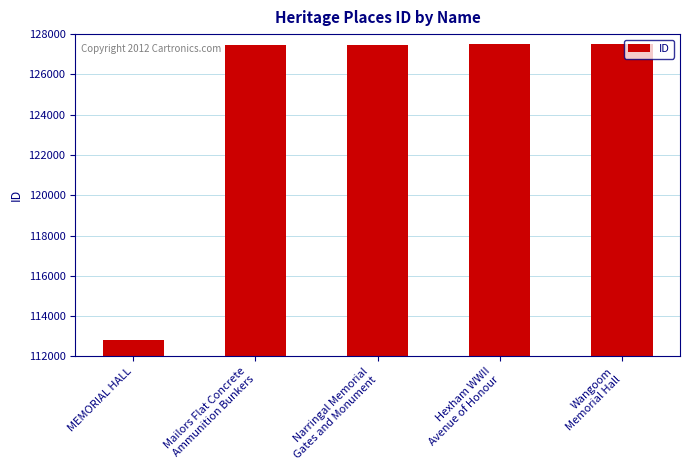

How many bars are there in total?

5